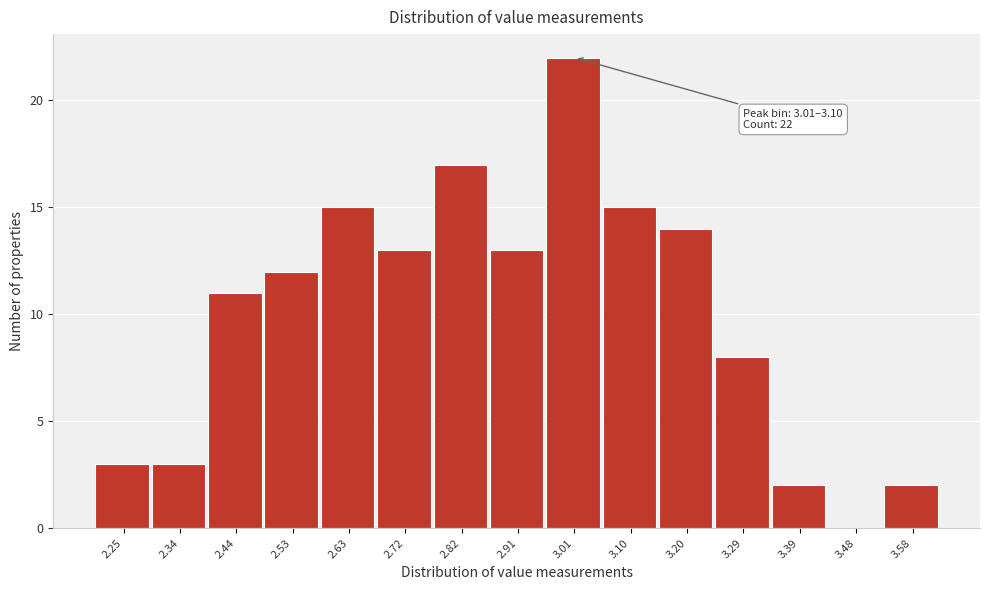

Reading left to right, extract all data points from this chart.

2.25=3	2.34=3	2.44=11	2.53=12	2.63=15	2.72=13	2.82=17	2.91=13	3.01=22	3.10=15	3.20=14	3.29=8	3.39=2	3.48=0	3.58=2